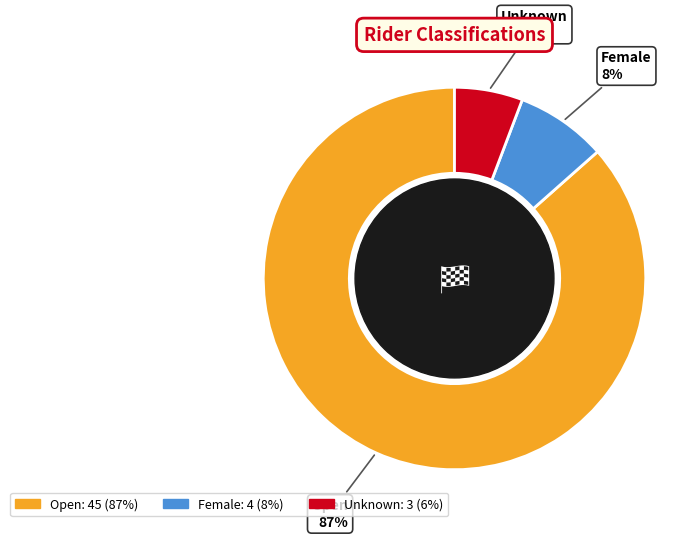

Is there a majority slice in this chart?

Yes